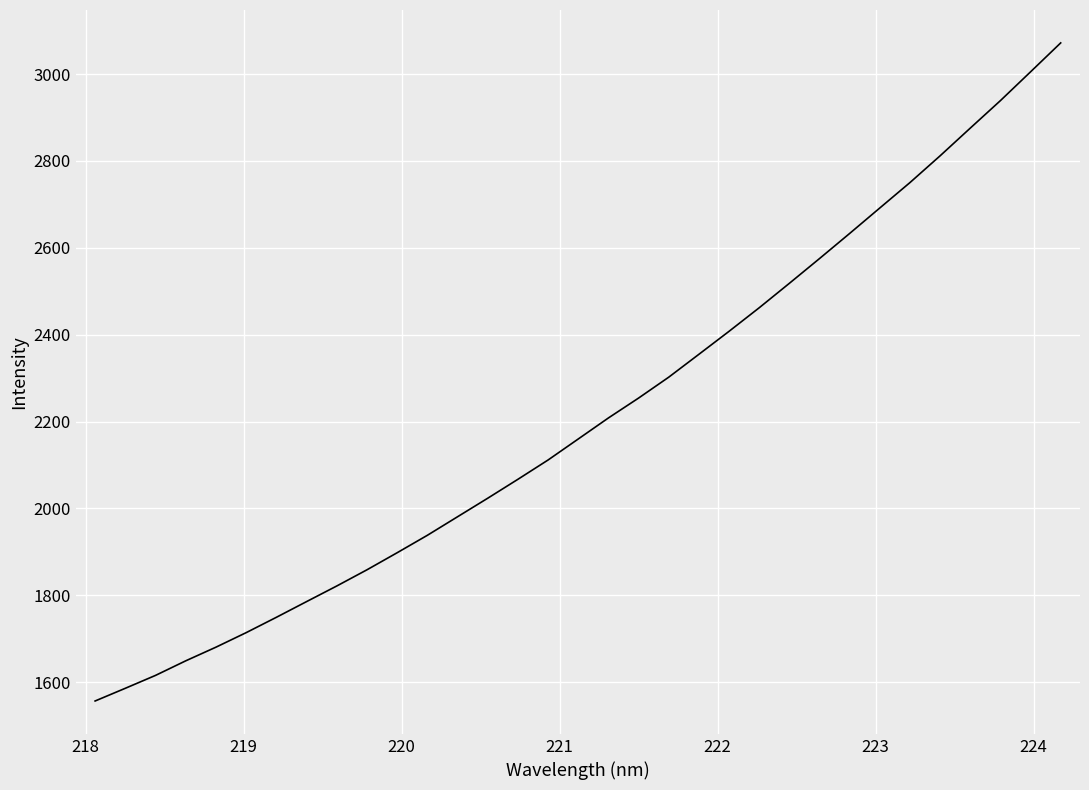

What is the difference between the maximum and minimum values?

1515.0